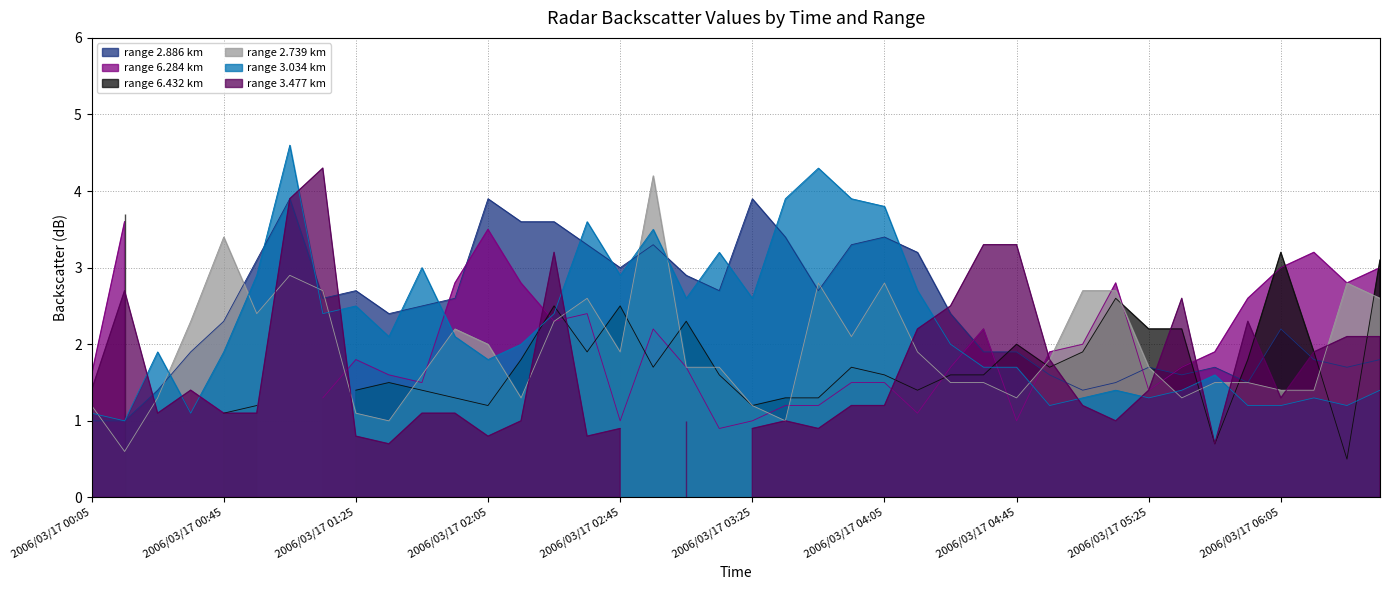

What is the average value of the 2.739 series?

1.9